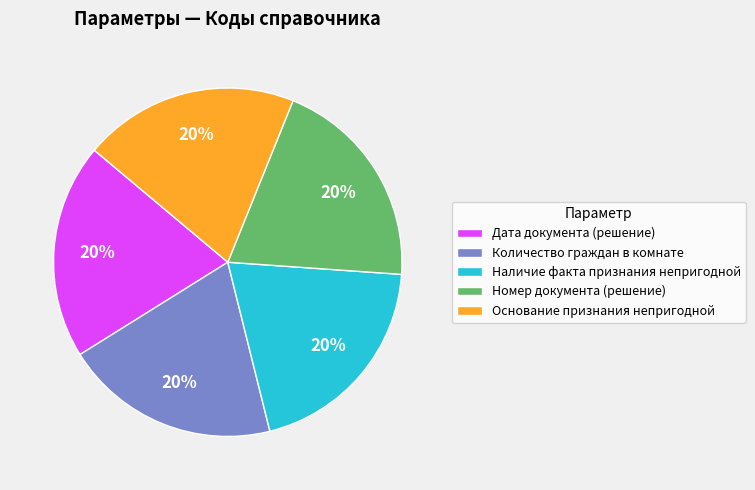

What is the ratio of the value at Номер документа (решение) to the value at Дата документа (решение)?

1.0